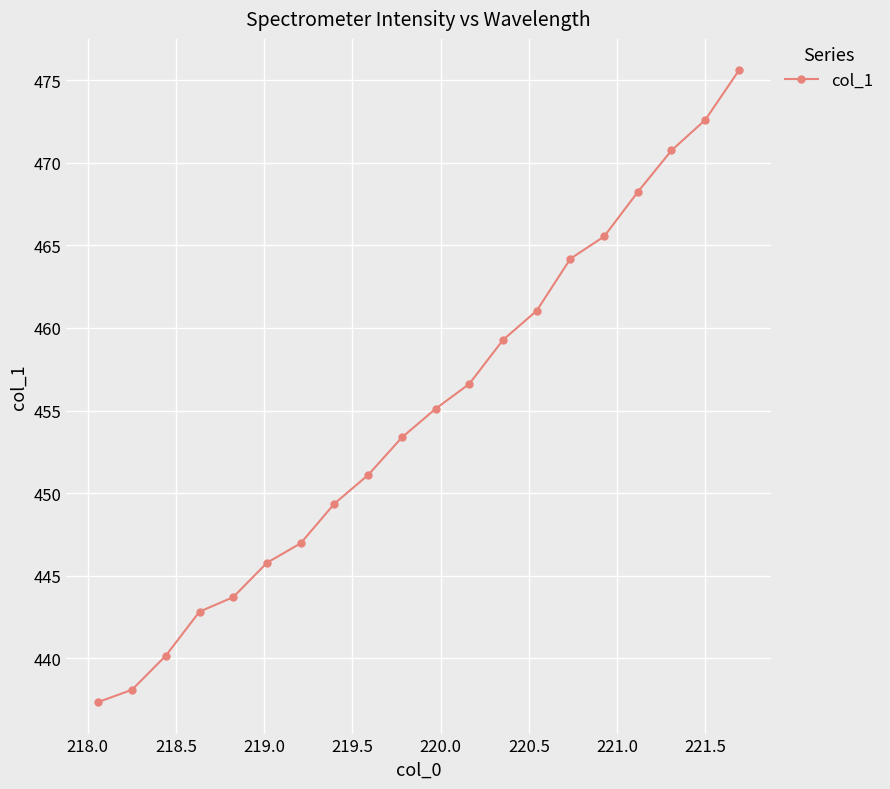

Reading left to right, extract all data points from this chart.

437.4	438.1	440.2	442.8	443.7	445.8	447.0	449.4	451.1	453.4	455.1	456.6	459.3	461.0	464.2	465.5	468.2	470.7	472.6	475.6